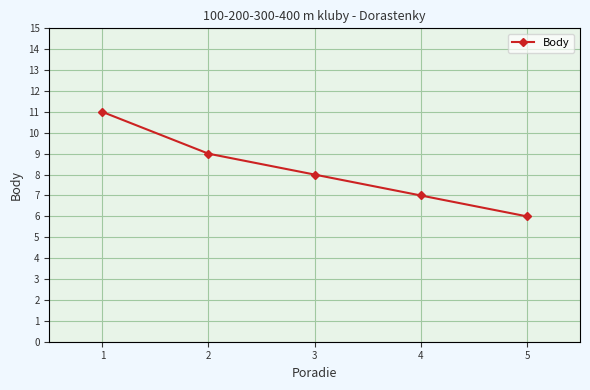

Rank the categories by value from lowest to highest.

5, 4, 3, 2, 1